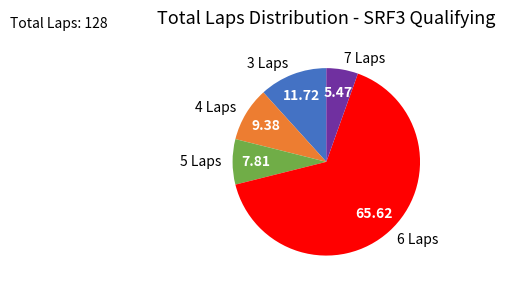

Is 4 Laps the majority of the pie?

No